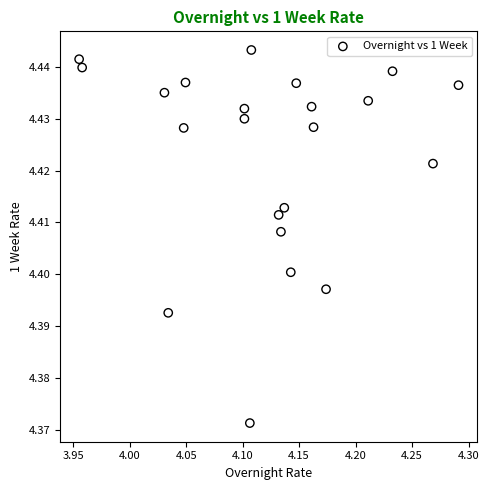

What is the range of X values (max minus min)?

0.3